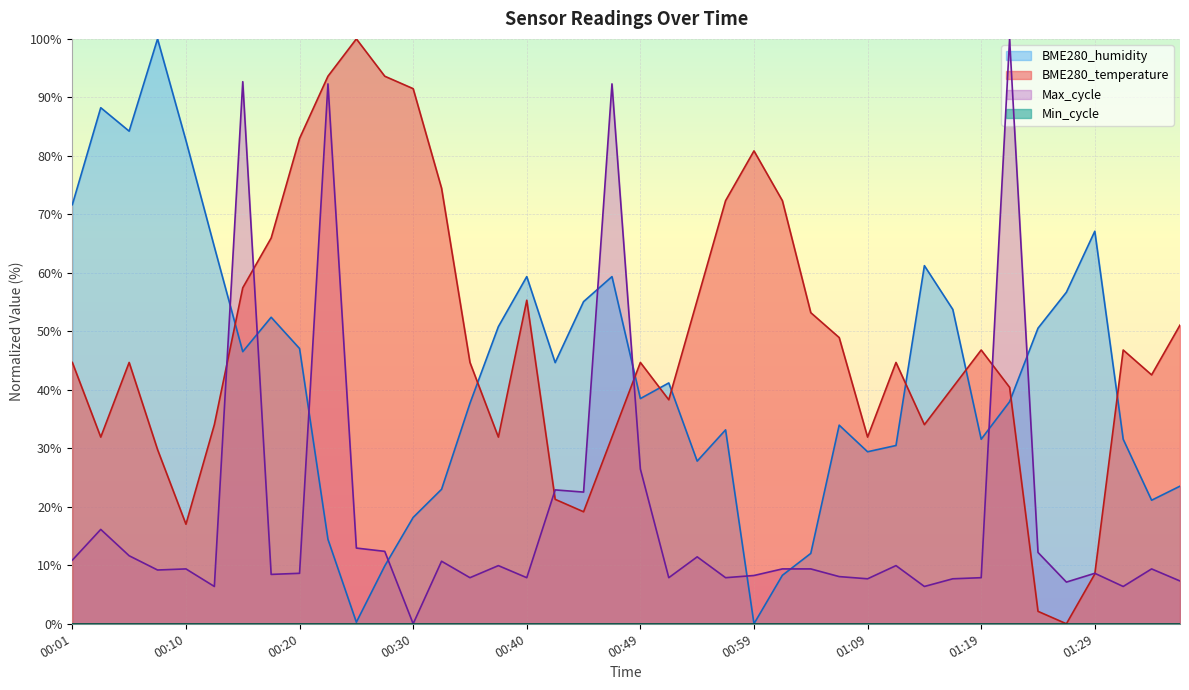

What is the value of the BME280_humidity point at the 32nd from the left?

53.7